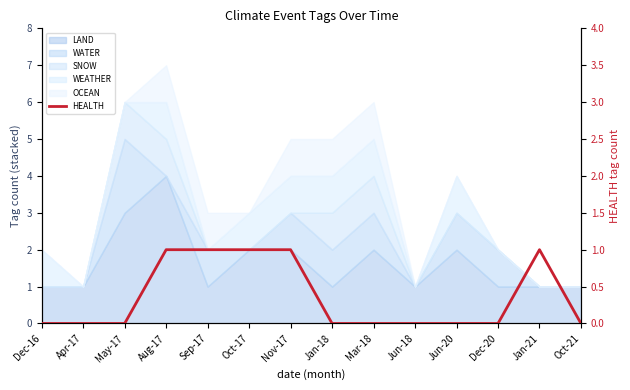

Count the number of values greater than 0.

5